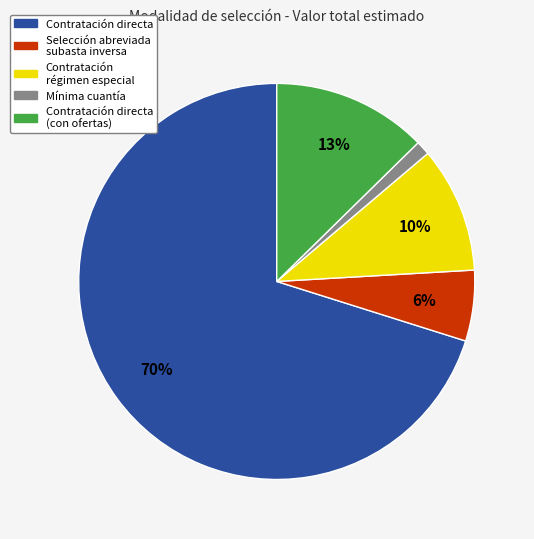

Is there a majority slice in this chart?

Yes